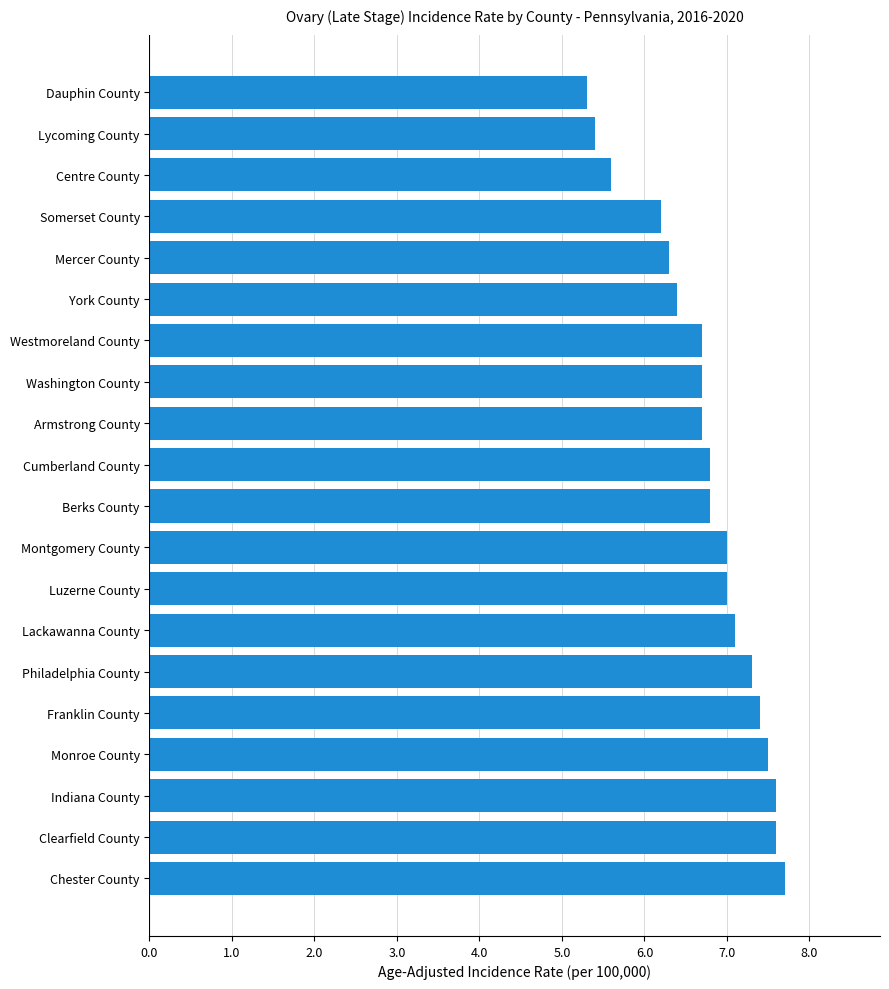

What is the smallest value displayed?

5.3